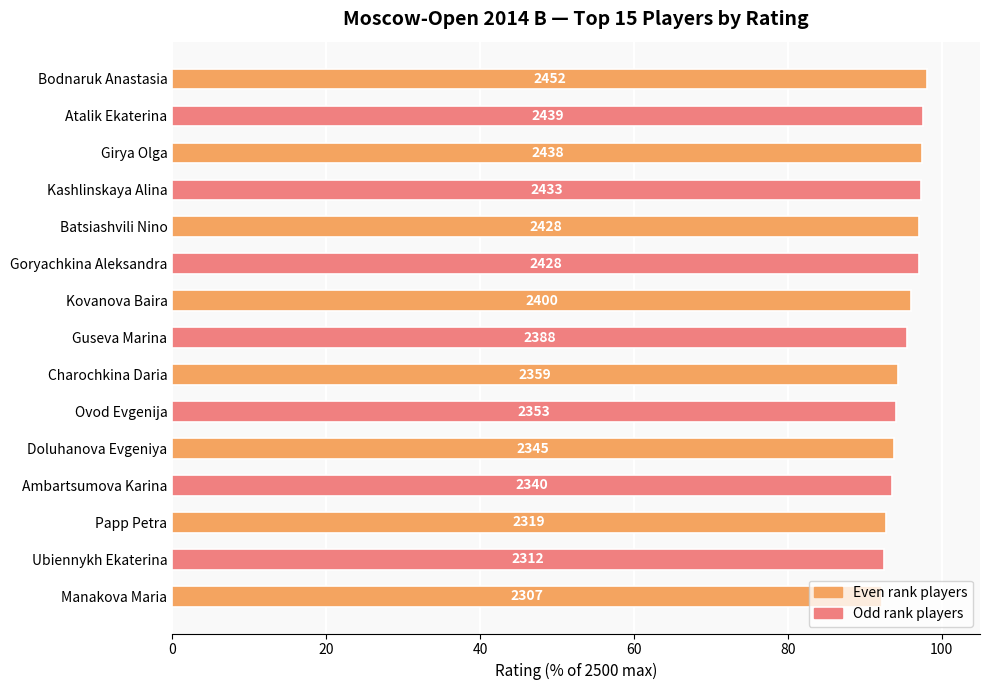

Does the chart contain stacked bars?

No